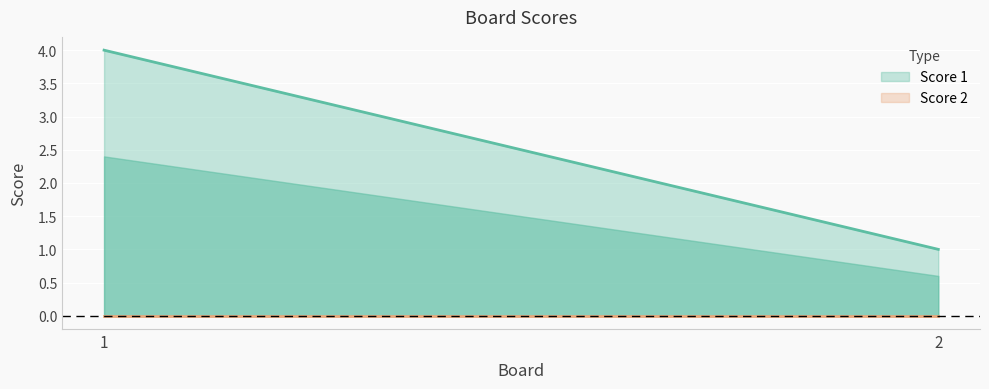

How many lines are shown in the chart?

2